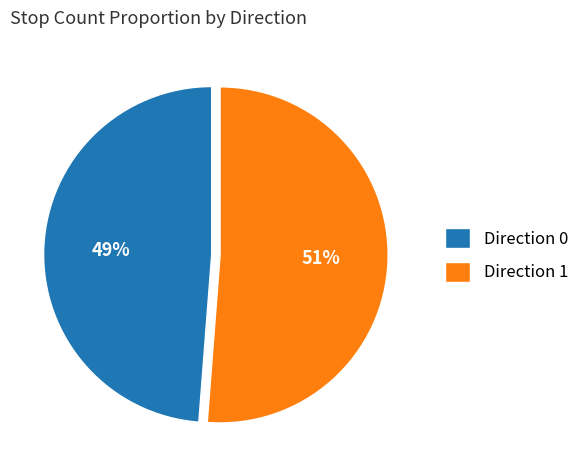

True or false: Direction 1 accounts for 39% of the total.

False